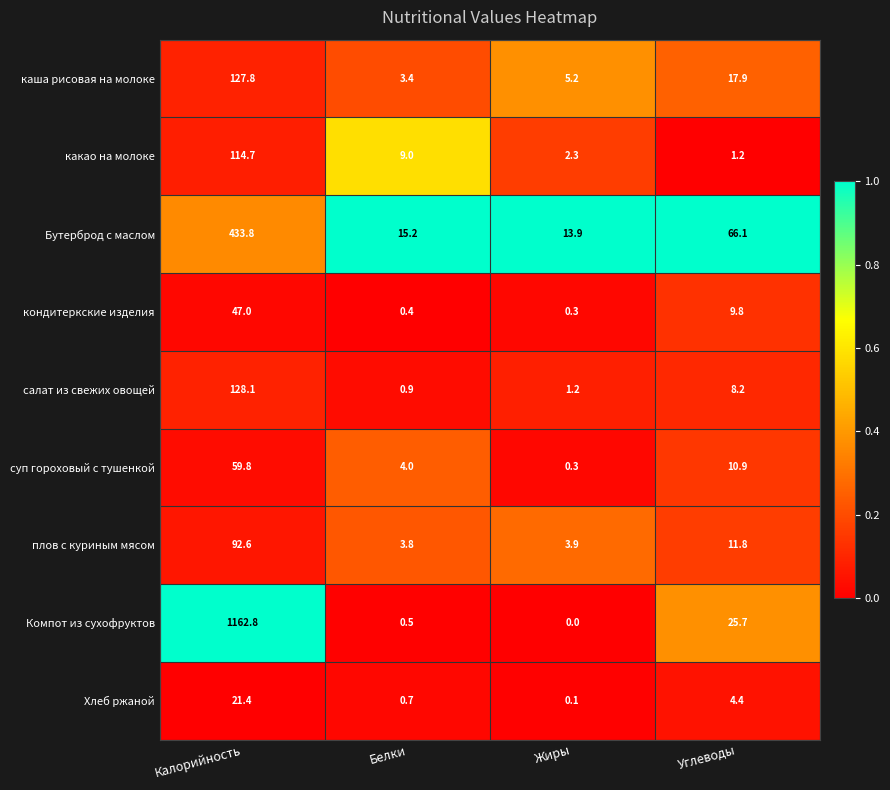

Rank the series at Углеводы from lowest to highest value.

какао на молоке, Хлеб ржаной, салат из свежих овощей, кондитеркские изделия, суп гороховый с тушенкой, плов с куриным мясом, каша рисовая на молоке, Компот из сухофруктов, Бутерброд с маслом